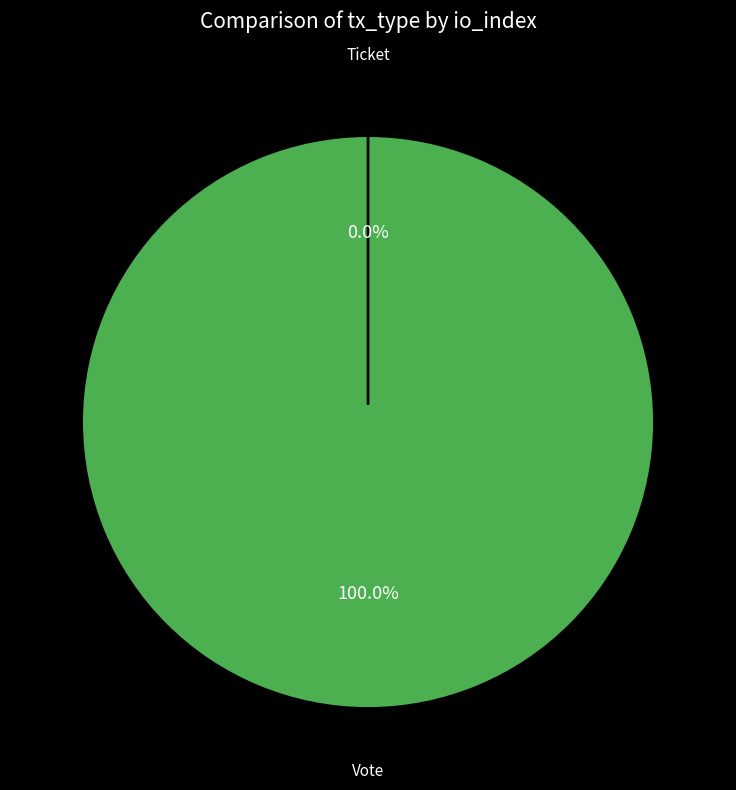

Count the number of slices in the pie.

2